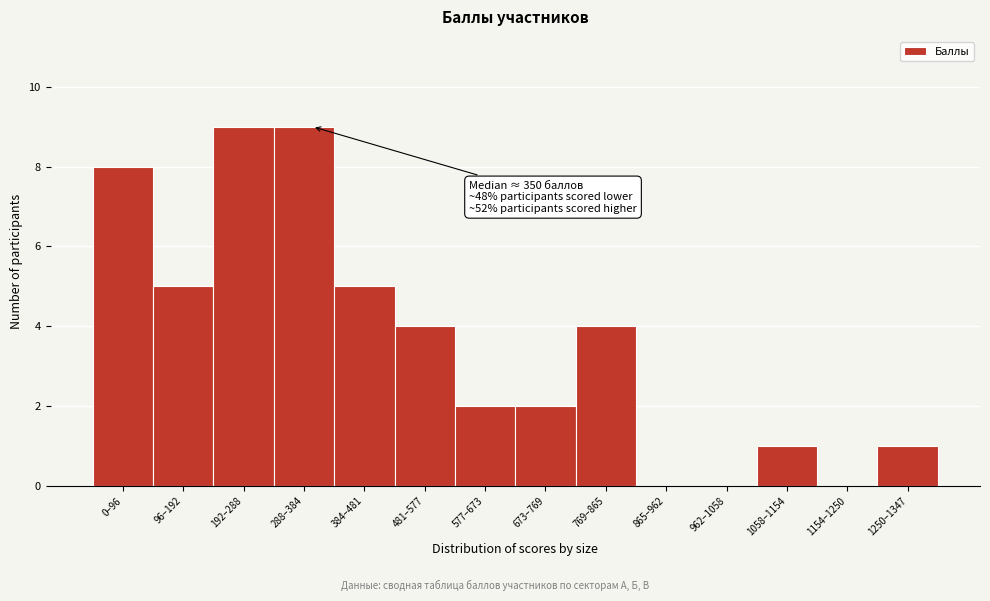

Reading right to left, transcribe all the data shown in this chart.

1250–1347=1	1154–1250=0	1058–1154=1	962–1058=0	865–962=0	769–865=4	673–769=2	577–673=2	481–577=4	384–481=5	288–384=9	192–288=9	96–192=5	0–96=8